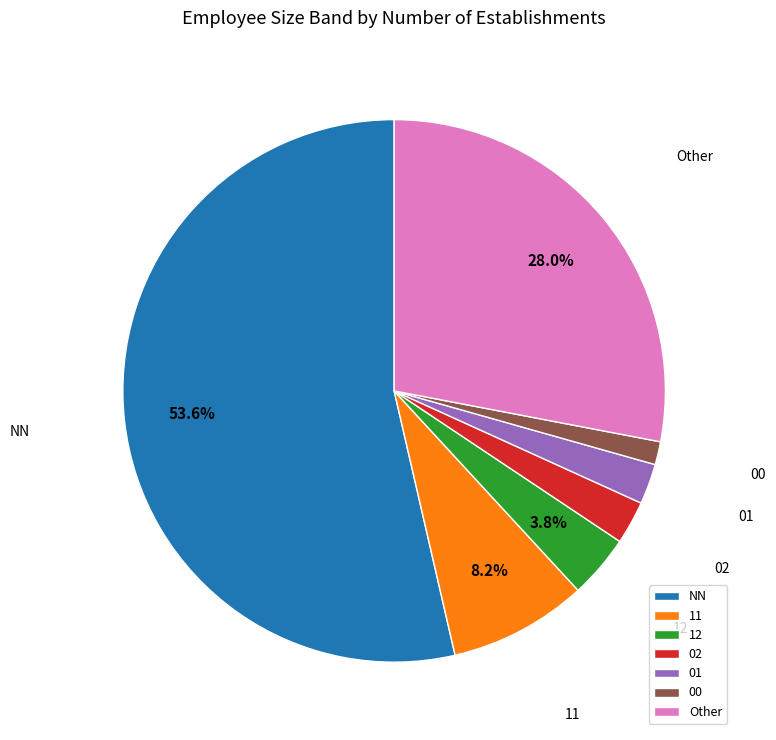

What is the majority slice?

NN